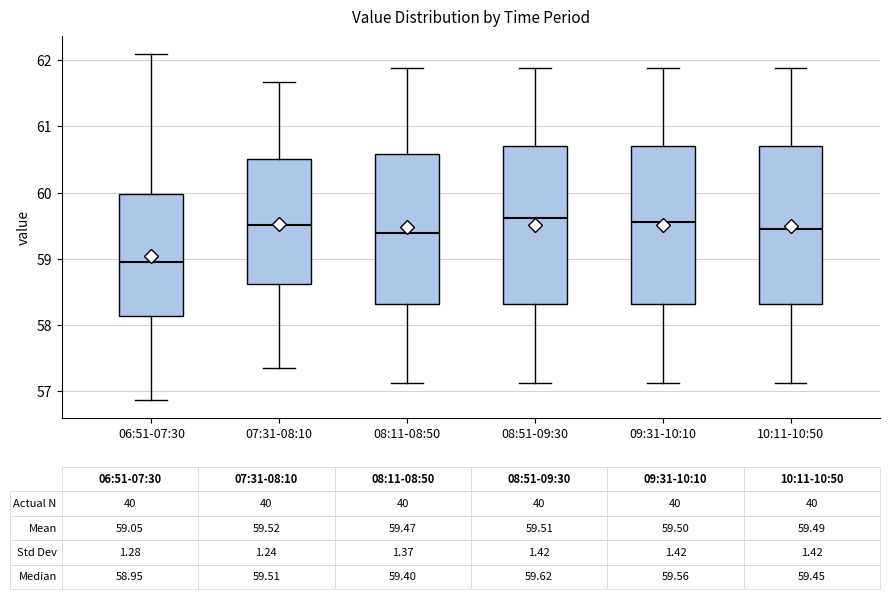

Which box has the lowest median line?

06:51-07:30